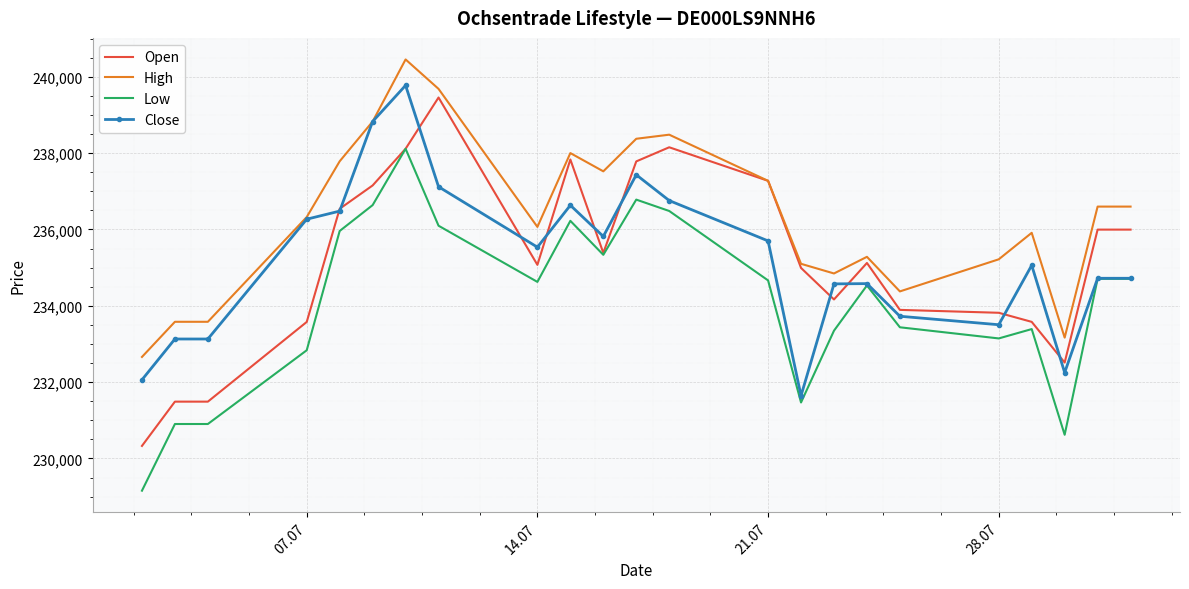

True or false: Low and High cross at least once.

False